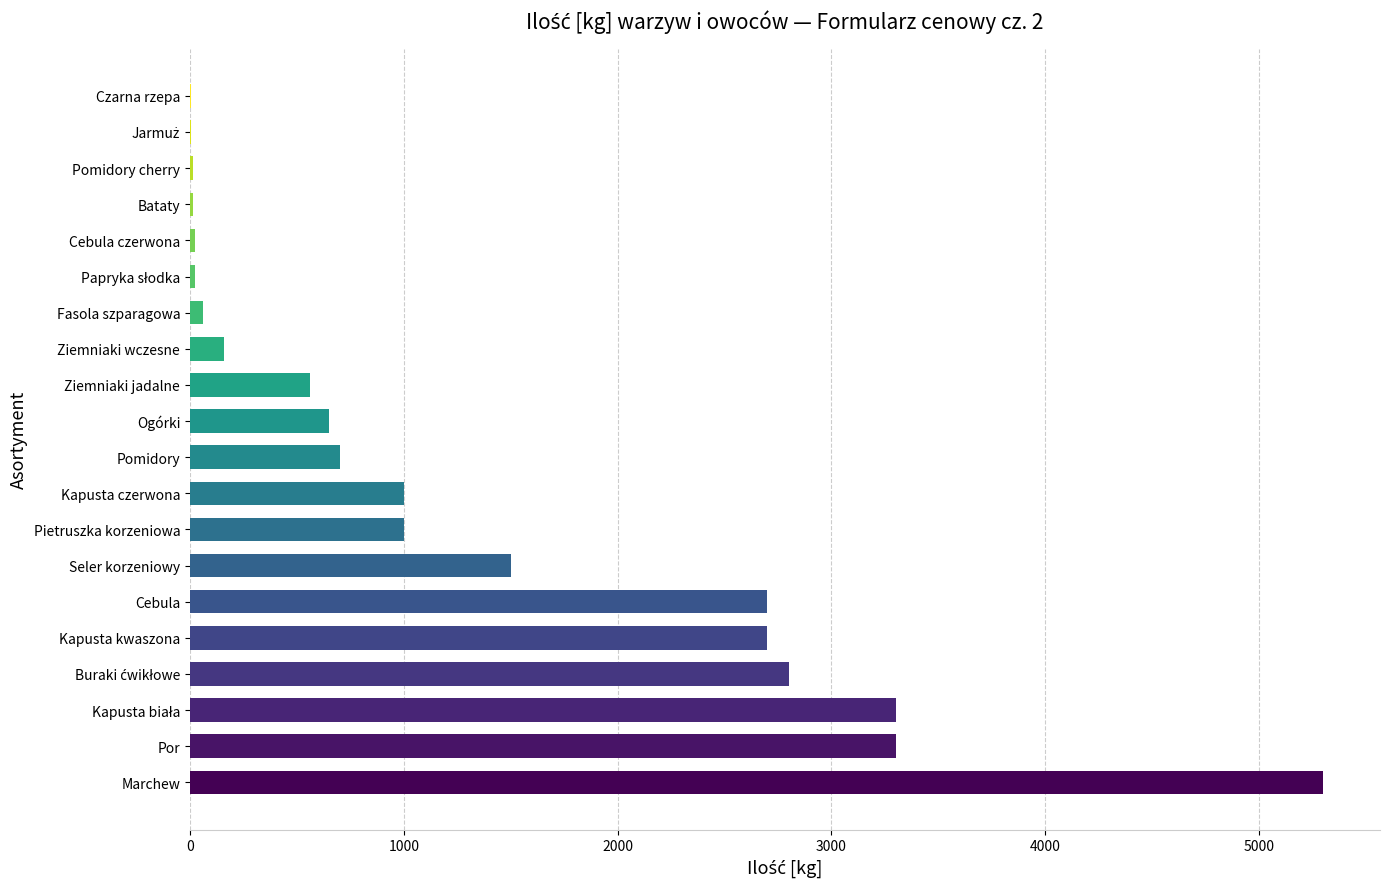

What is the maximum value shown in the chart?

5300